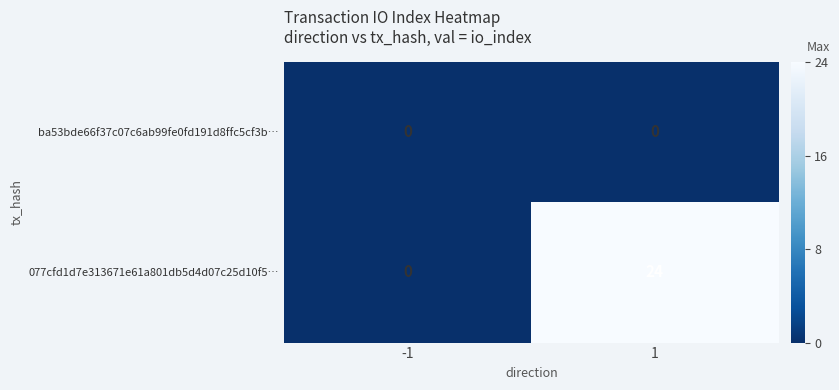

What is the spread (max minus min) of values at 1?

24